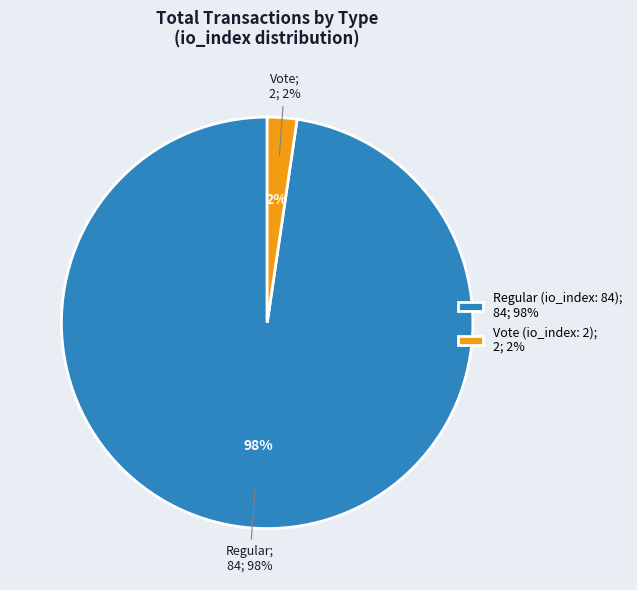

How many slices are in this pie chart?

2